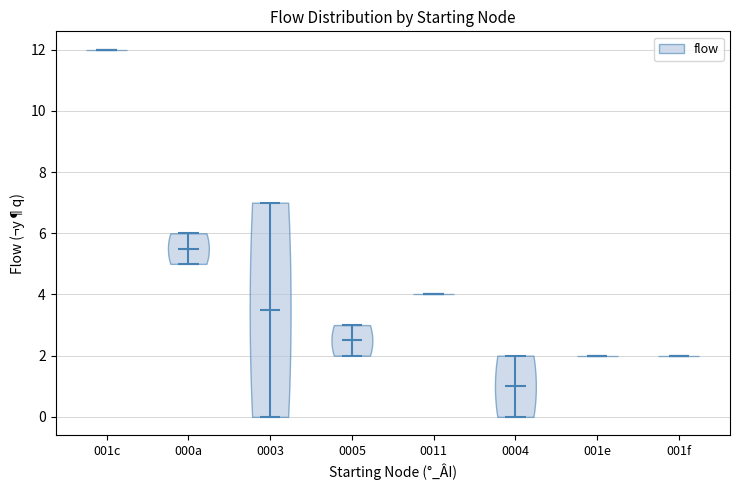

Reading left to right, read every violin against the y-axis: where its median line is, and the lowest and highest points it reaches. The values are not printed on the chart, so give them approximately, as read against the axis.

001c: median line 12.0, lowest point 12.0, highest point 12.0
000a: median line 5.6, lowest point 5.0, highest point 6.0
0003: median line 3.6, lowest point 0.0, highest point 7.0
0005: median line 2.6, lowest point 2.0, highest point 3.0
0011: median line 4.0, lowest point 4.0, highest point 4.0
0004: median line 1.0, lowest point 0.0, highest point 2.0
001e: median line 2.0, lowest point 2.0, highest point 2.0
001f: median line 2.0, lowest point 2.0, highest point 2.0